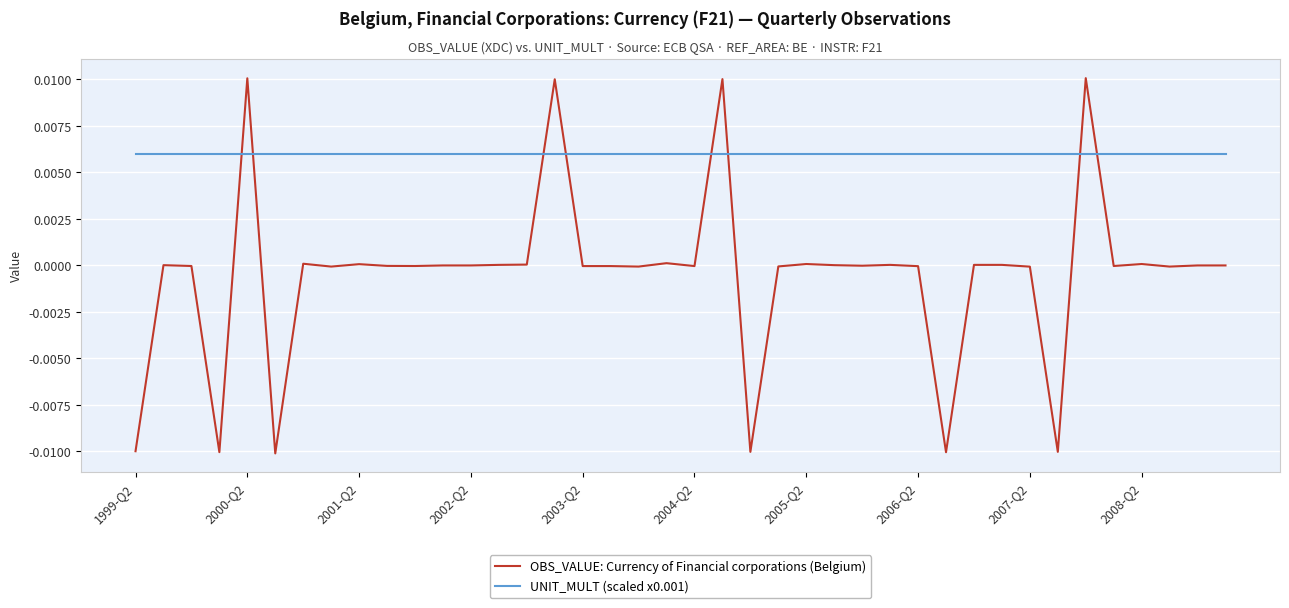

How many times do UNIT_MULT (scaled x0.001) and OBS_VALUE: Currency of Financial corporations (Belgium) cross each other?

8